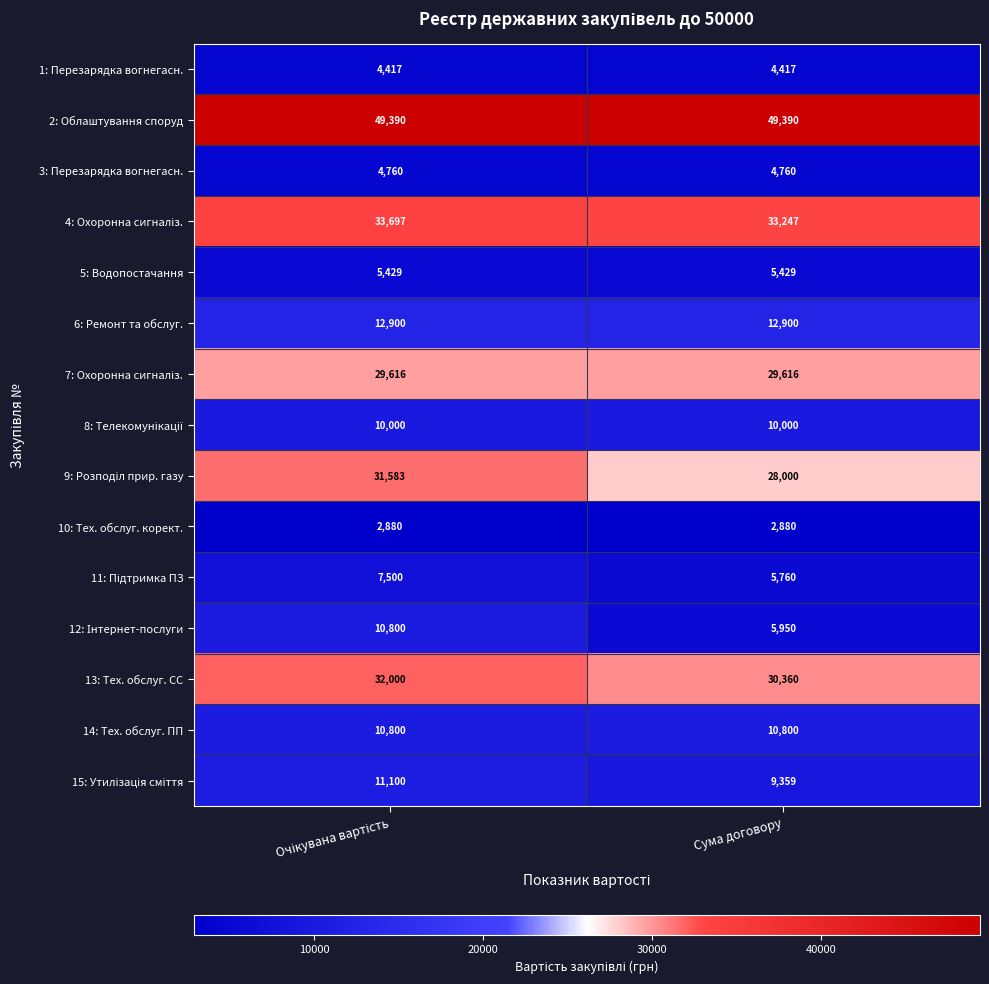

What is the greatest value displayed?

49390